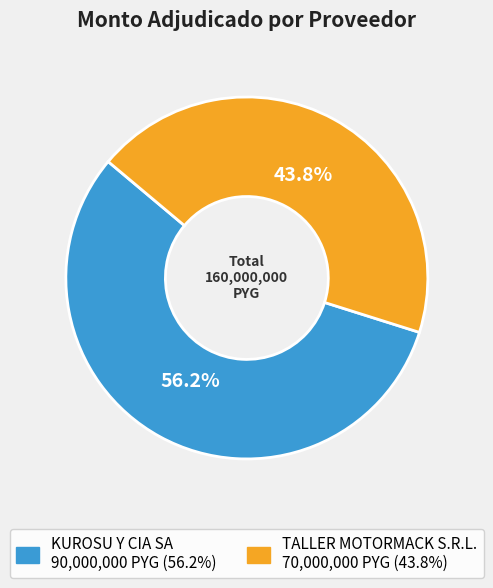

Do KUROSU Y CIA SA and TALLER MOTORMACK S.R.L. together represent more than half of the pie?

Yes